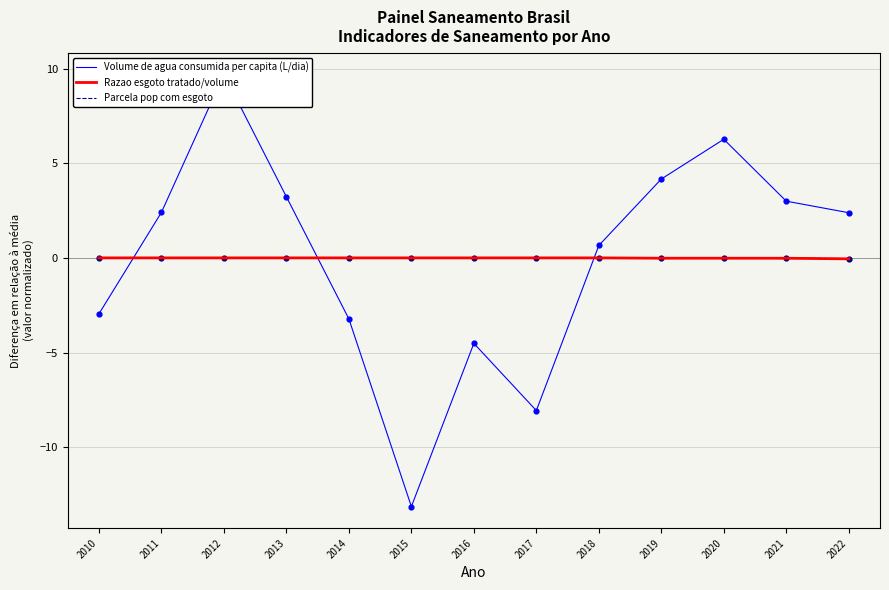

Which series contains the highest Y value?

Volume de agua consumida per capita (L/dia)